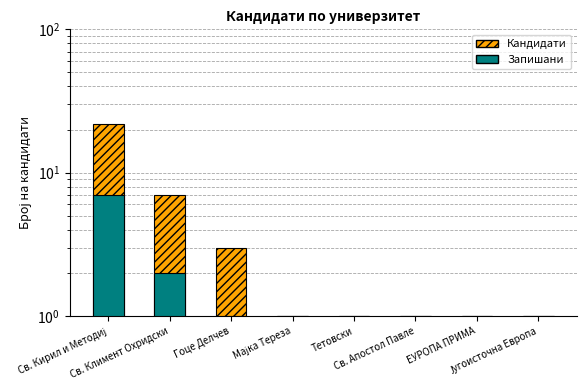

What is the label of the 2nd bar from the left?

Св. Климент Охридски